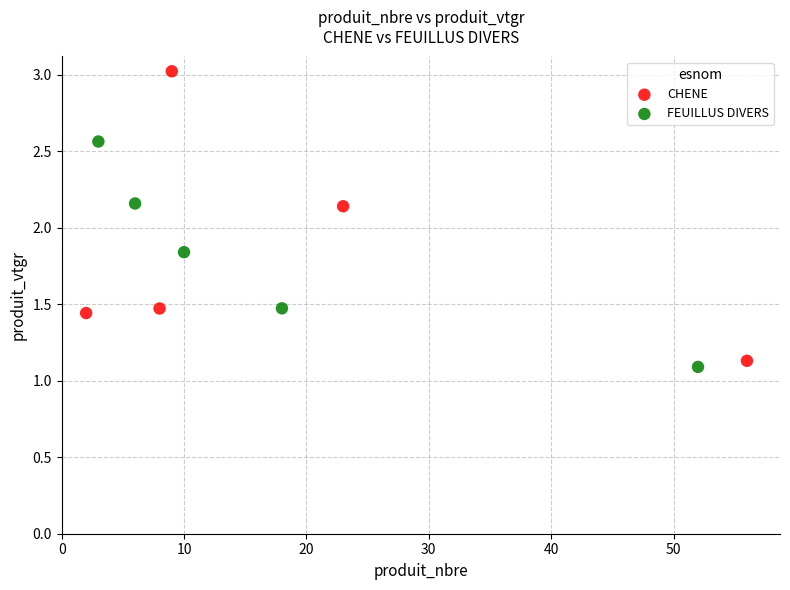

Which series reaches the minimum Y coordinate?

FEUILLUS DIVERS